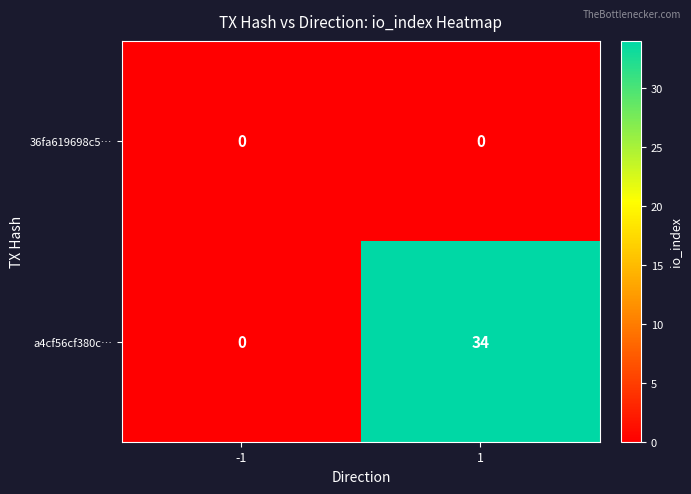

At how many categories does at least one series exceed 7?

1